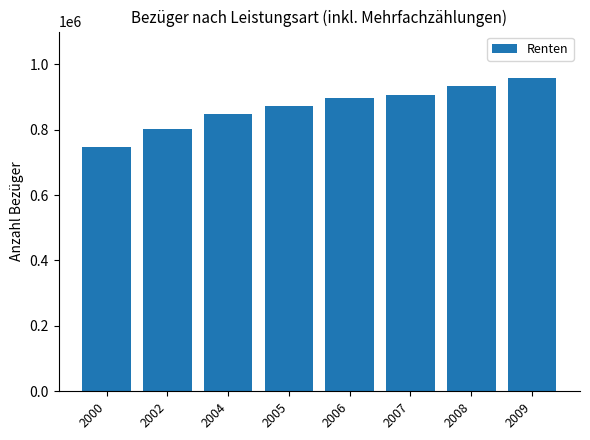

How many values are below 896026?

4